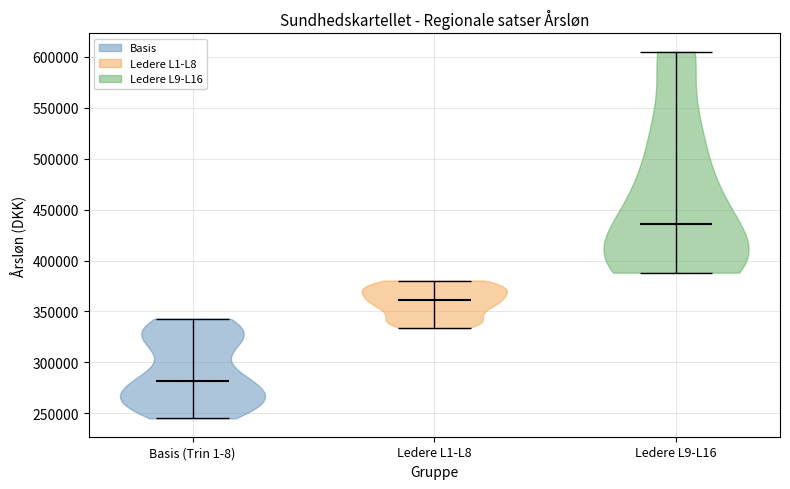

Reading left to right, read every violin against the y-axis: where its median line is, and the lowest and highest points it reaches. The values are not printed on the chart, so give them approximately, as read against the axis.

Basis (Trin 1-8): median line 280000, lowest point 245000, highest point 345000
Ledere L1-L8: median line 360000, lowest point 335000, highest point 380000
Ledere L9-L16: median line 435000, lowest point 390000, highest point 605000